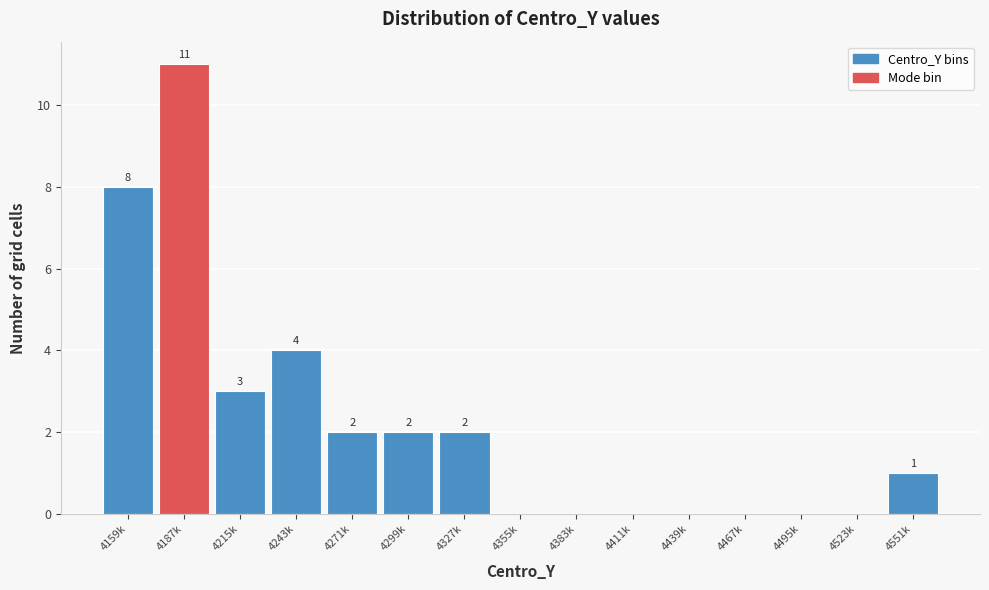

Reading left to right, transcribe all the data shown in this chart.

4159k=8	4187k=11	4215k=3	4243k=4	4271k=2	4299k=2	4327k=2	4355k=0	4383k=0	4411k=0	4439k=0	4467k=0	4495k=0	4523k=0	4551k=1